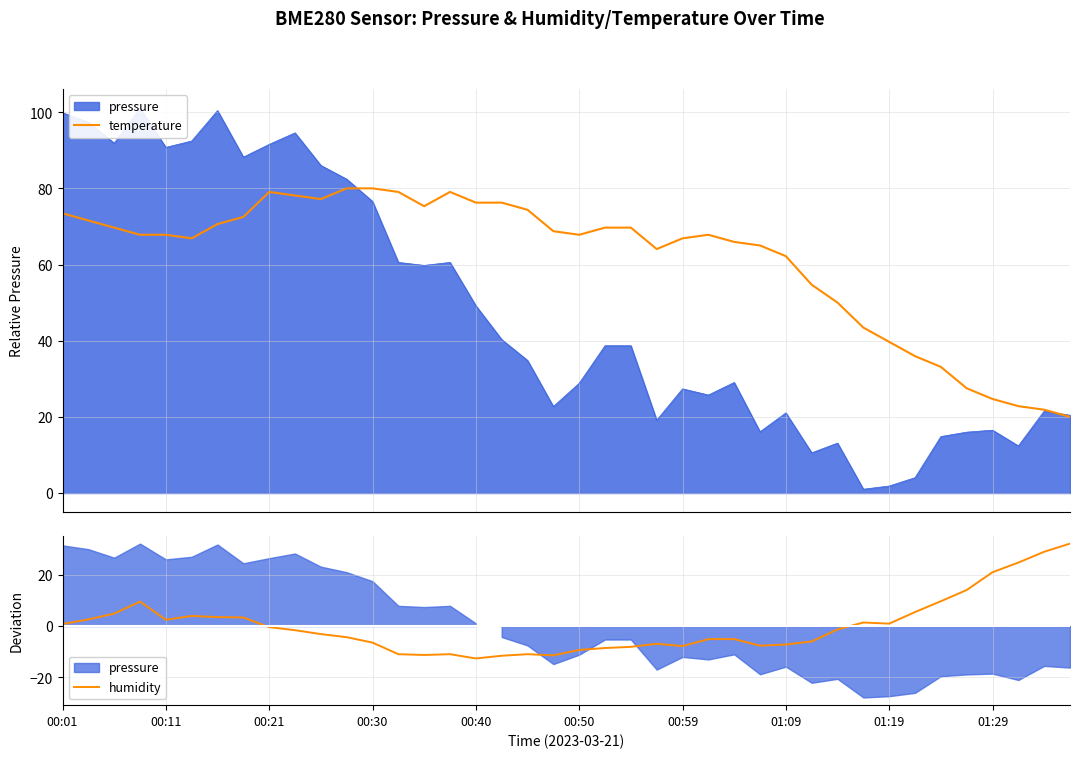

At how many categories does at least one series exceed 21?

40